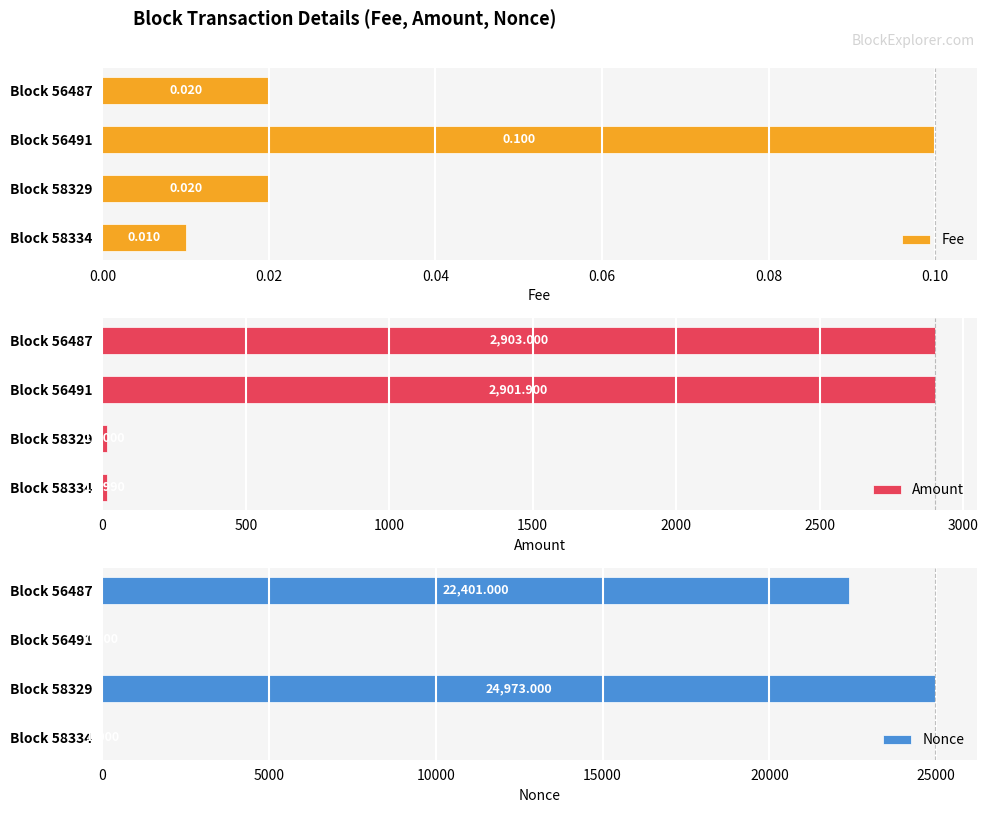

How many data points in Amount are less than 2901?

2